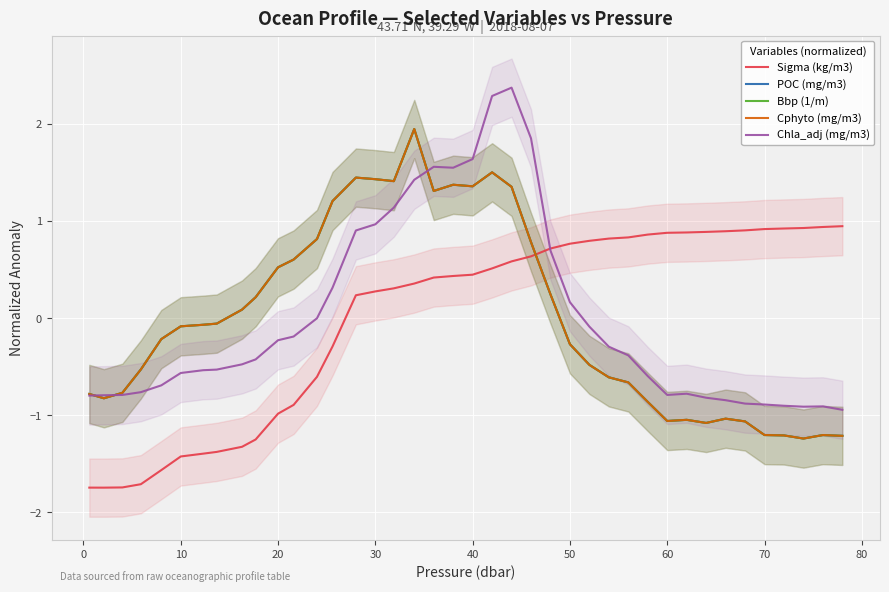

How many negative values does the POC (mg/m3) series have?

23